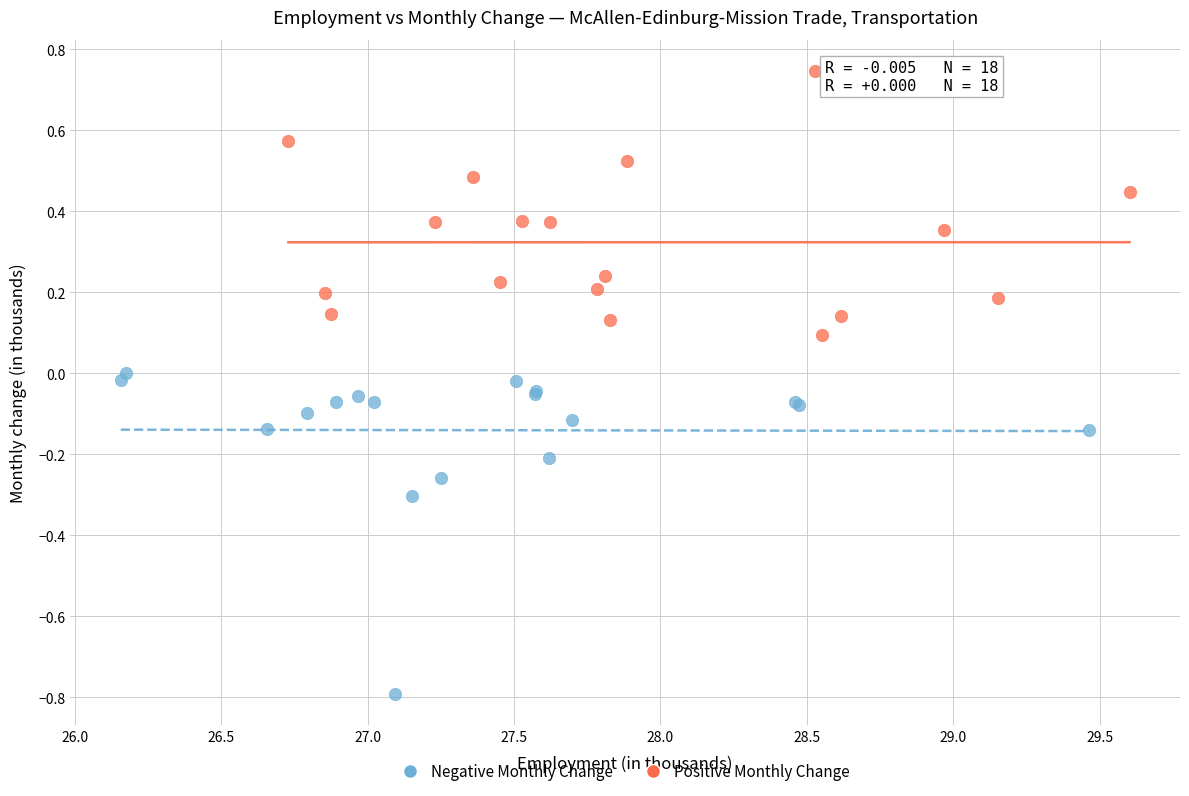

Which series reaches the minimum Y coordinate?

Negative Monthly Change